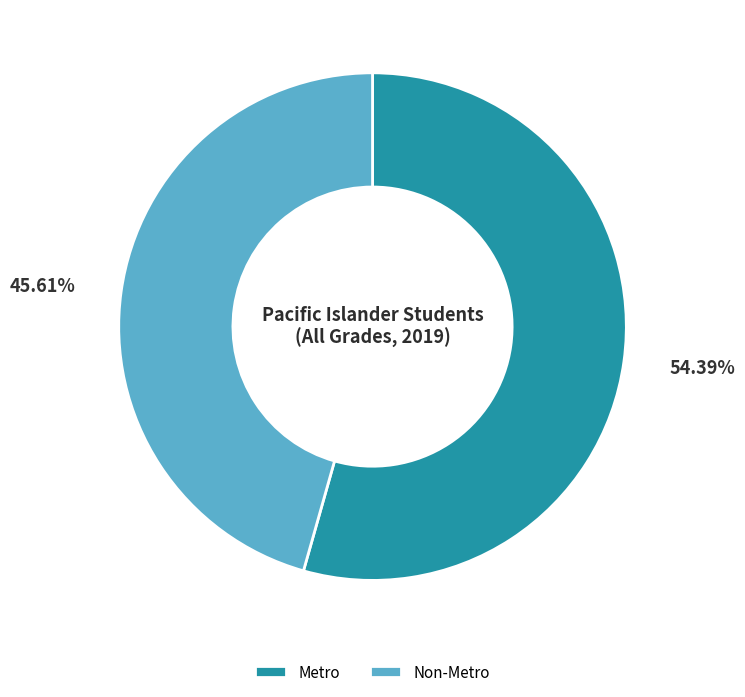

To the nearest percent, what percentage of the pie is Metro?

54%